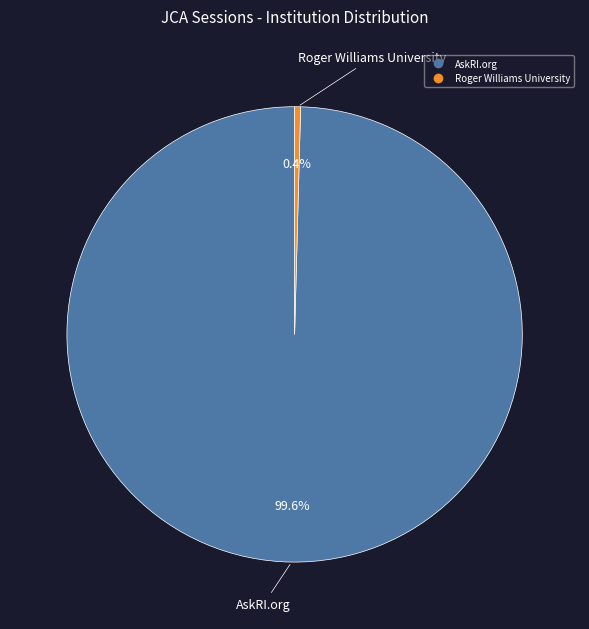

To the nearest percent, what is the difference between the Roger Williams University and AskRI.org slice percentages?

99%